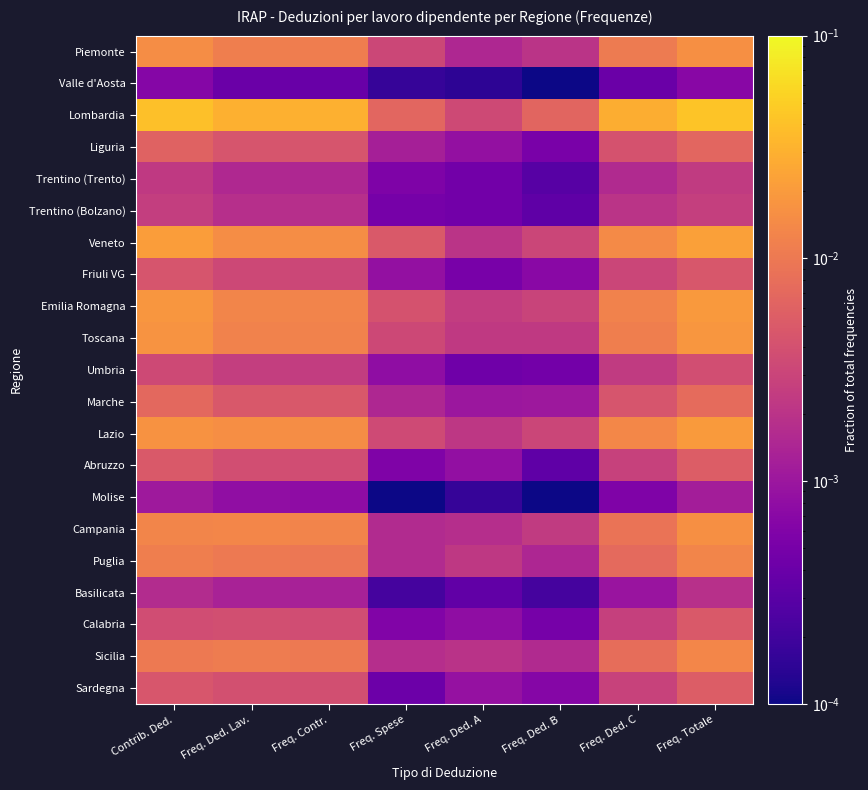

At which category is the sum across all series the highest?

Freq. Totale